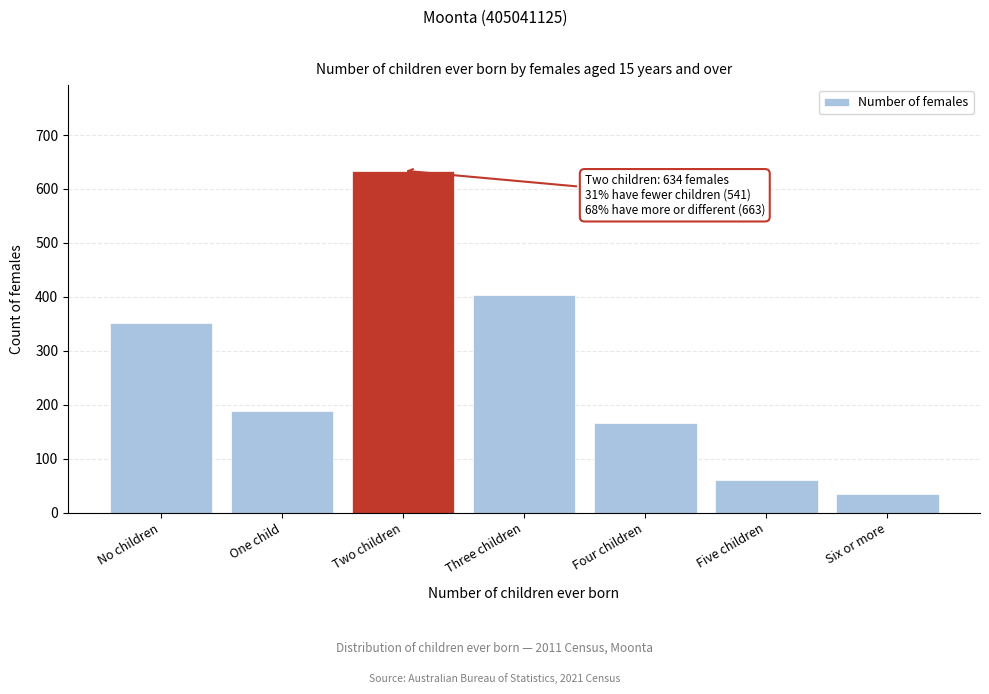

Reading right to left, transcribe all the data shown in this chart.

34	60	166	403	634	189	352